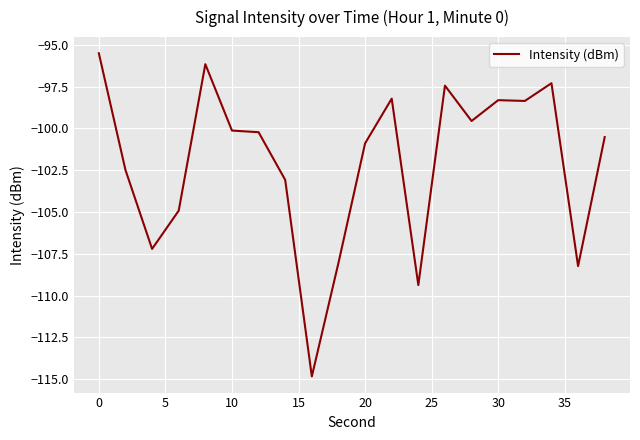

What is the smallest value displayed?

-114.8